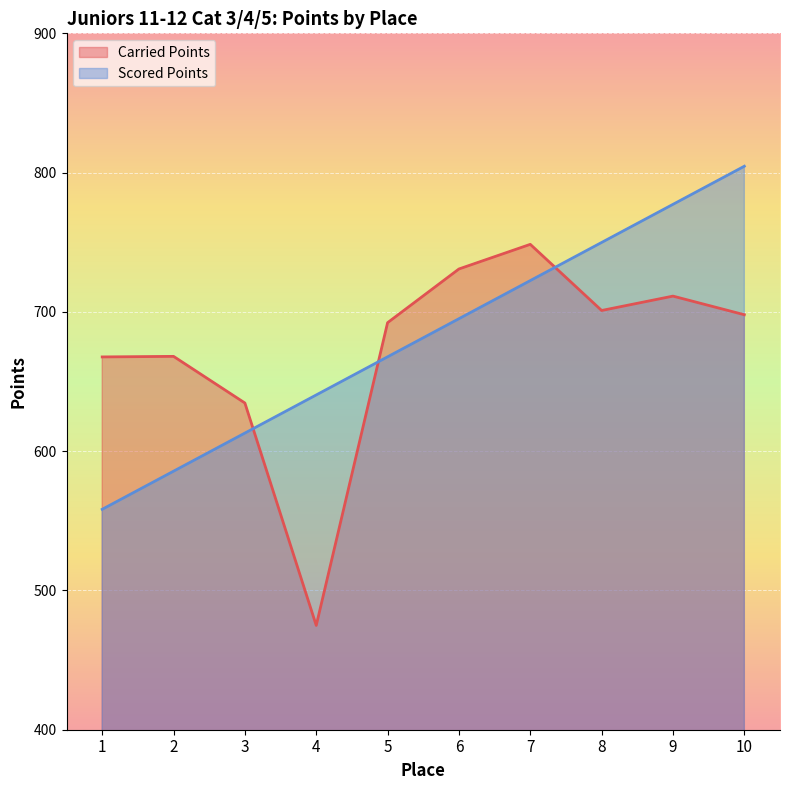

At how many categories does at least one series exceed 609?

10